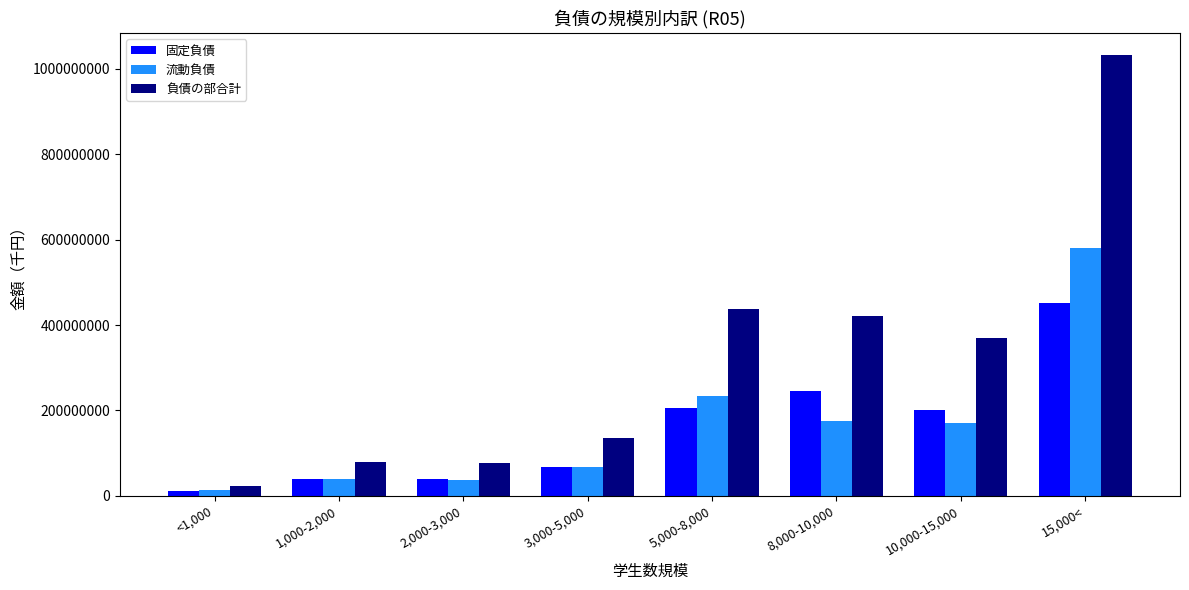

The value of 負債の部合計 at 3,000-5,000 is 135109340. True or false?

True